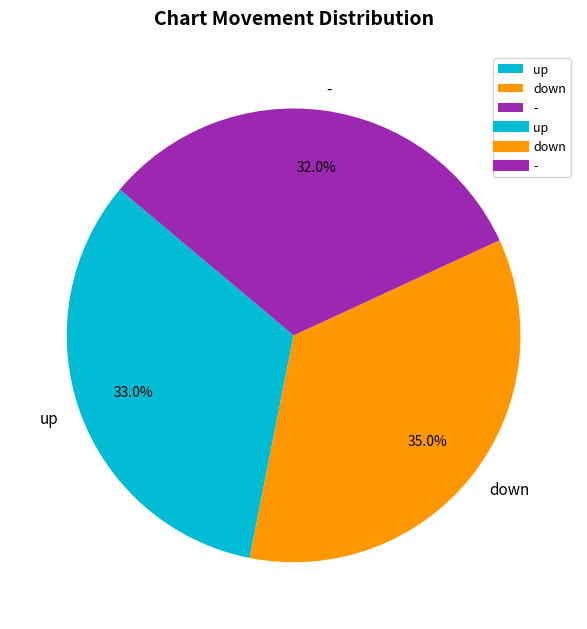

Between down and up, which is larger?

down